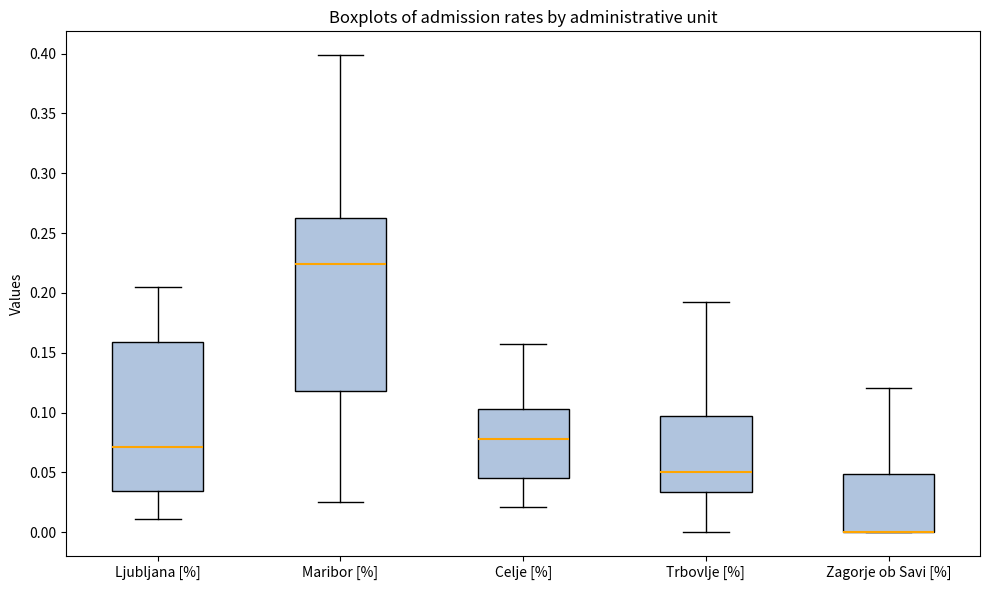

Reading left to right, transcribe this box plot: for each box, give where its median line is, the range the box spans, and where its two whiskers end, as read against the y-axis. The values are not printed on the chart, so give them approximately, as read against the axis.

Ljubljana [%]: median 0.070, box 0.035 to 0.160, whiskers 0.010 to 0.205
Maribor [%]: median 0.225, box 0.120 to 0.260, whiskers 0.025 to 0.400
Celje [%]: median 0.080, box 0.045 to 0.105, whiskers 0.020 to 0.160
Trbovlje [%]: median 0.050, box 0.035 to 0.100, whiskers 0.000 to 0.195
Zagorje ob Savi [%]: median 0.000 (drawn on the box's lower edge), box 0.000 to 0.050, whiskers 0.000 to 0.120